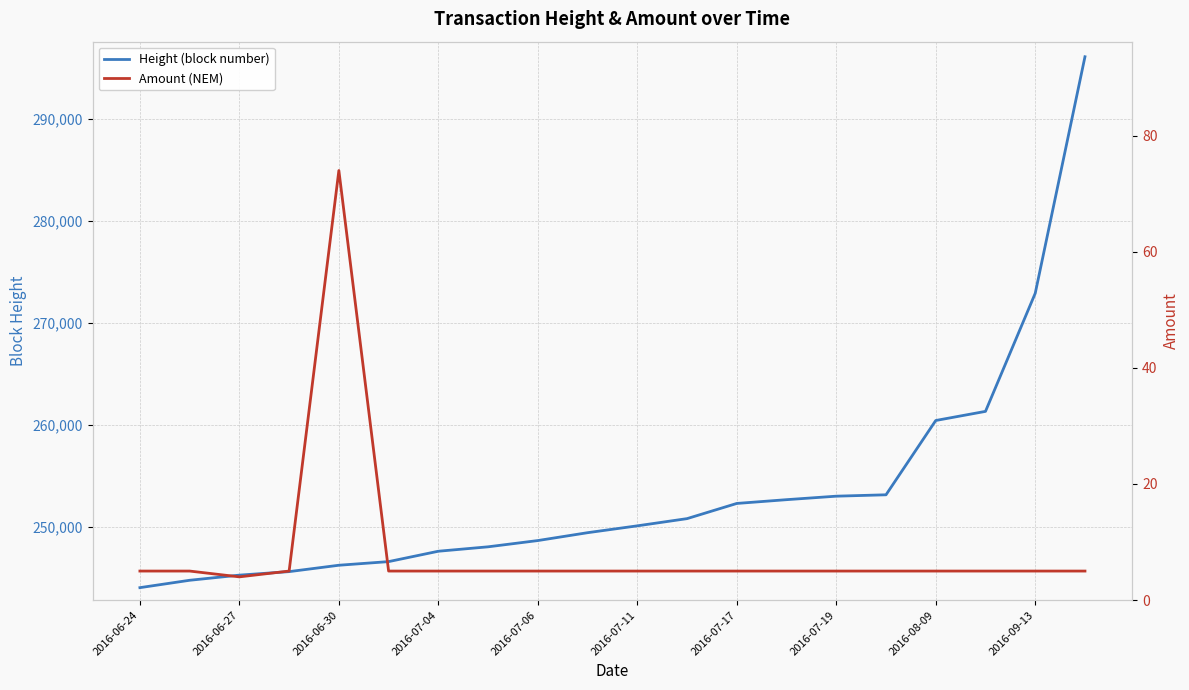

Rank the categories by Height (block number) value from lowest to highest.

2016-06-24, 2016-06-27, 2016-06-30, 2016-07-04, 2016-07-06, 2016-07-11, 2016-07-17, 2016-07-19, 2016-08-09, 2016-09-13, 10, 11, 12, 13, 14, 15, 16, 17, 18, 19